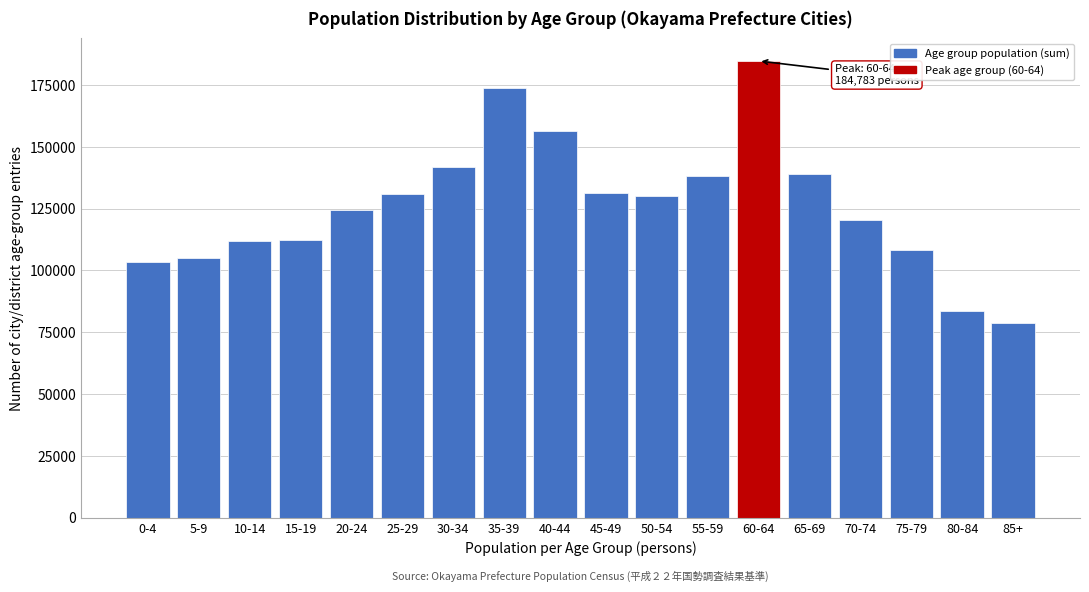

Approximately how many times larger is the value at 70-74 compared to 0-4?

1.2